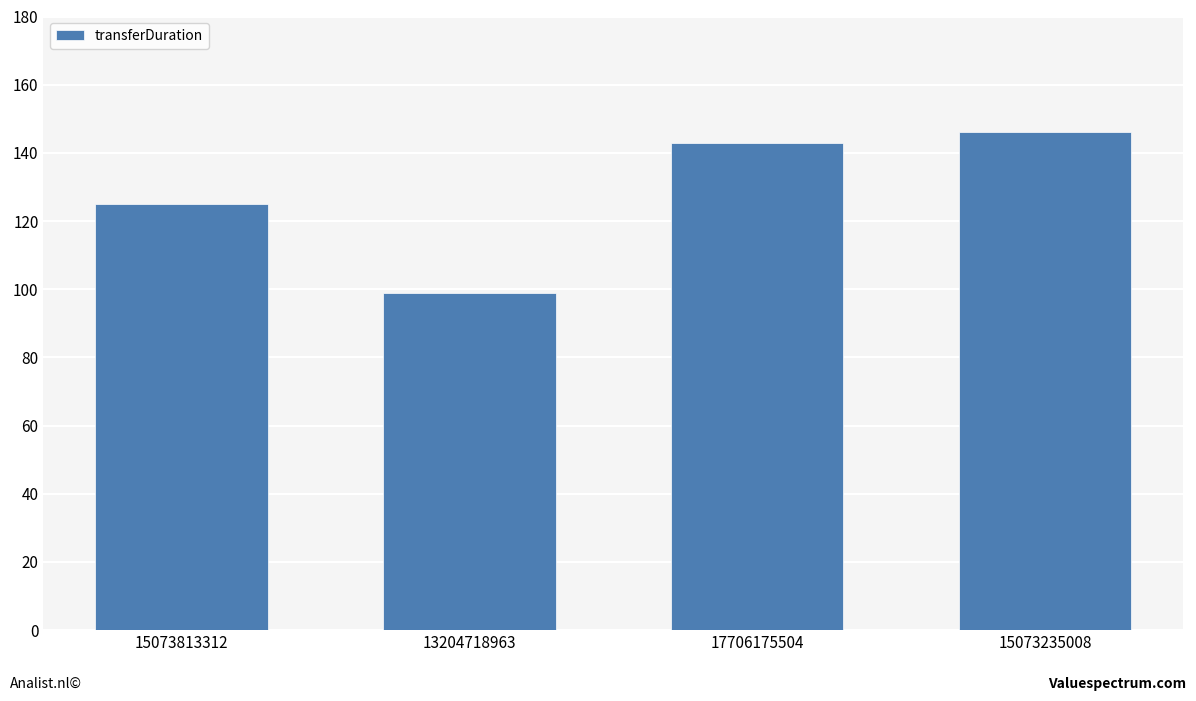

Reading left to right, extract all data points from this chart.

15073813312=125	13204718963=99	17706175504=143	15073235008=146